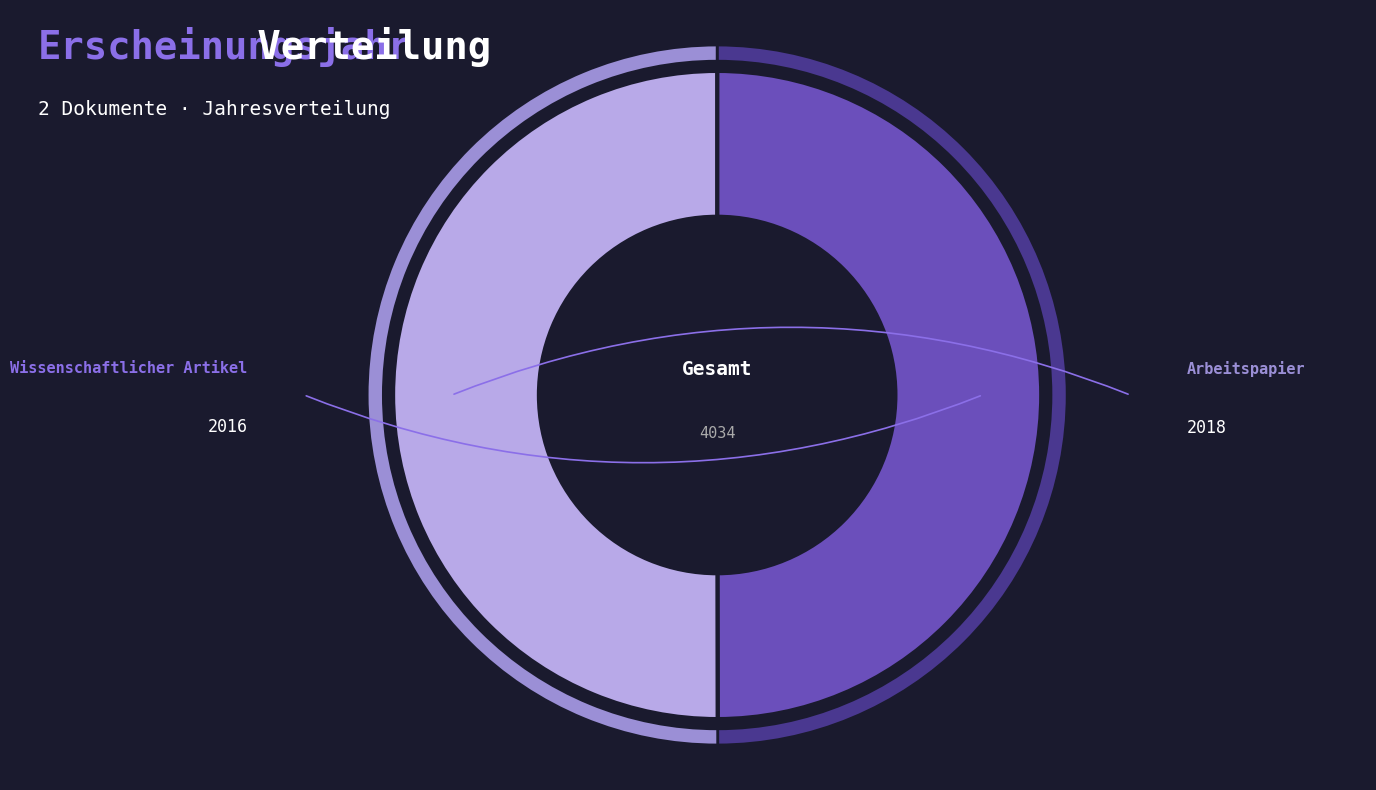

To the nearest percent, what portion does OPUS4-15994 represent?

50%